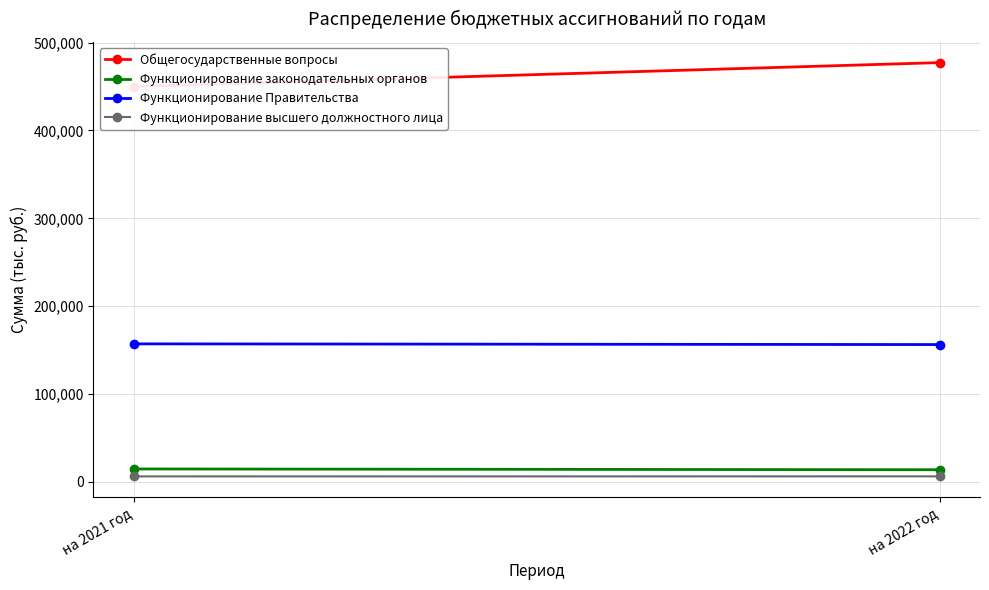

What is the label of the 2nd point from the left?

на 2022 год